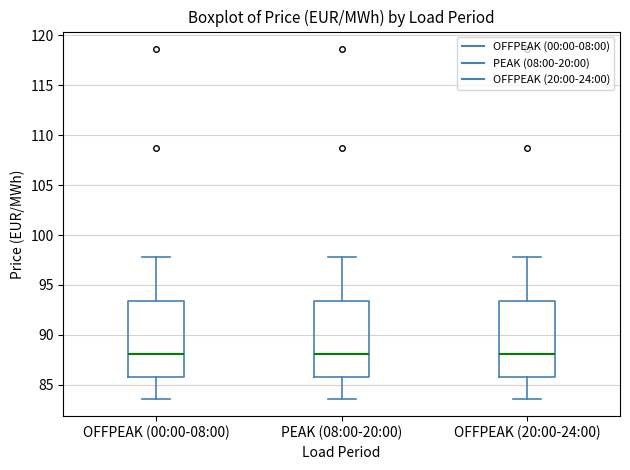

Reading left to right, read every box against the y-axis: the position of its median line, the range the box covers, and the ends of its whiskers. The values are not printed on the chart, so give them approximately, as read against the axis.

OFFPEAK (00:00-08:00): median 88.0, box 86.0 to 93.5, whiskers 83.5 to 98.0
PEAK (08:00-20:00): median 88.0, box 86.0 to 93.5, whiskers 83.5 to 98.0
OFFPEAK (20:00-24:00): median 88.0, box 86.0 to 93.5, whiskers 83.5 to 98.0